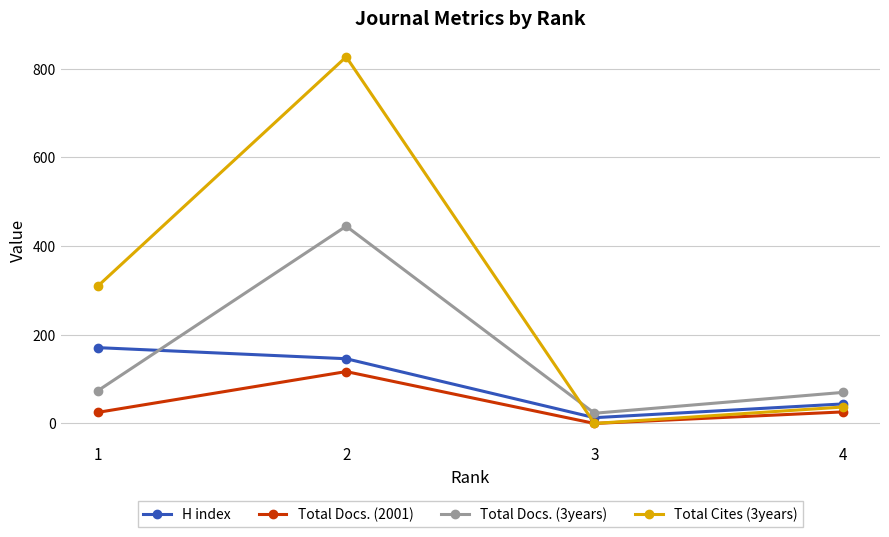

True or false: Total Docs. (2001) and Total Docs. (3years) cross at least once.

False